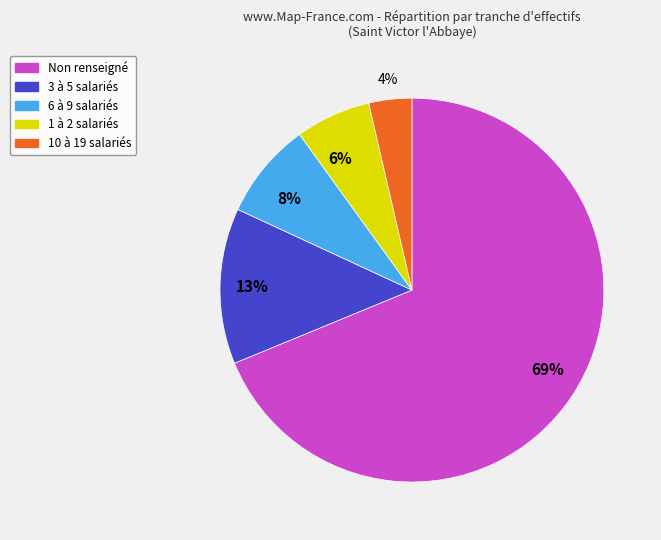

Count the number of slices in the pie.

5